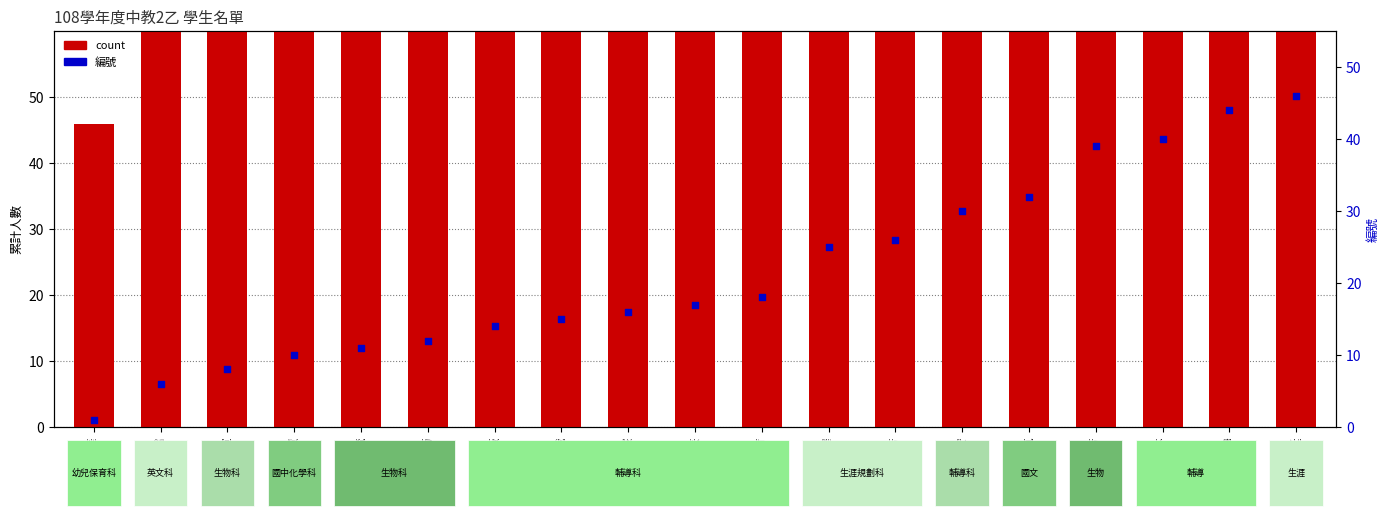

What are all the series names shown in the legend?

count, 編號